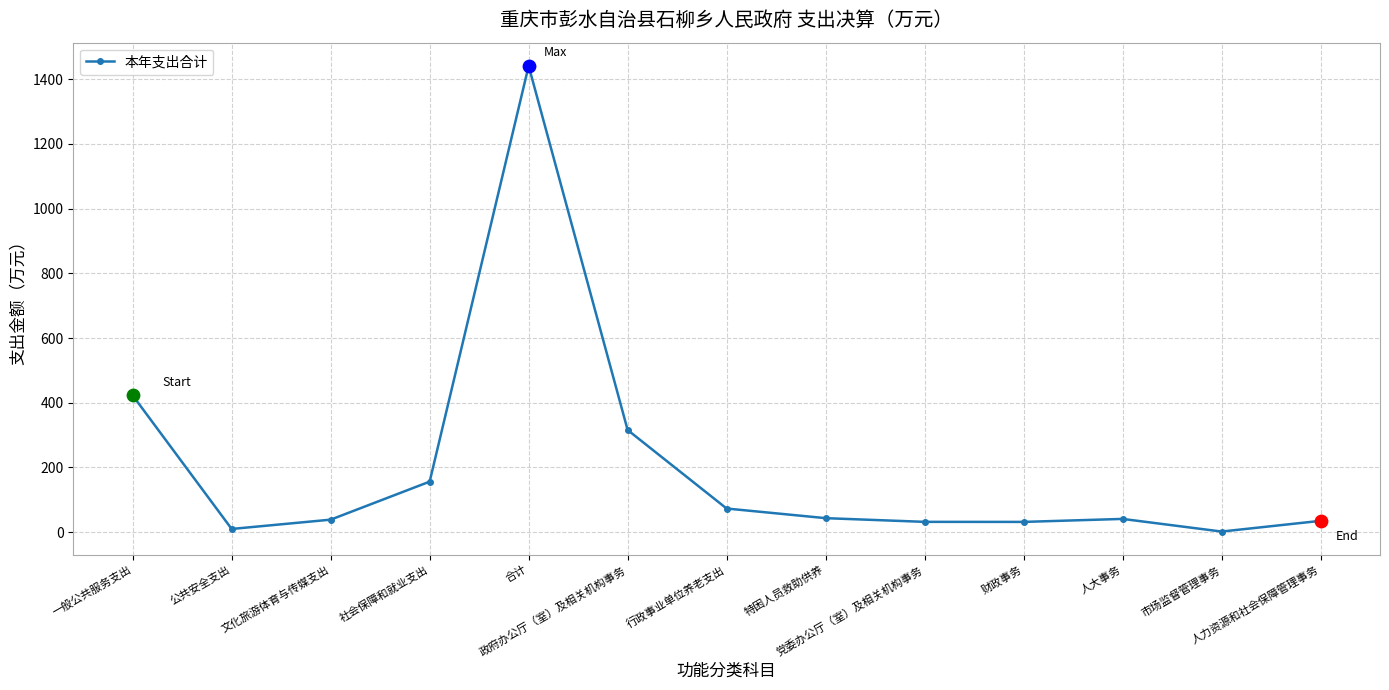

What is the change in value from 公共安全支出 to 财政事务?

+21.8